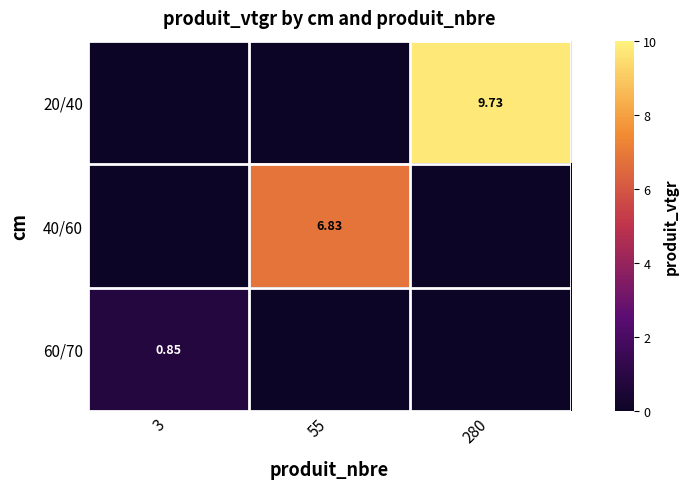

Which category has the highest value in the 40/60 series?

55